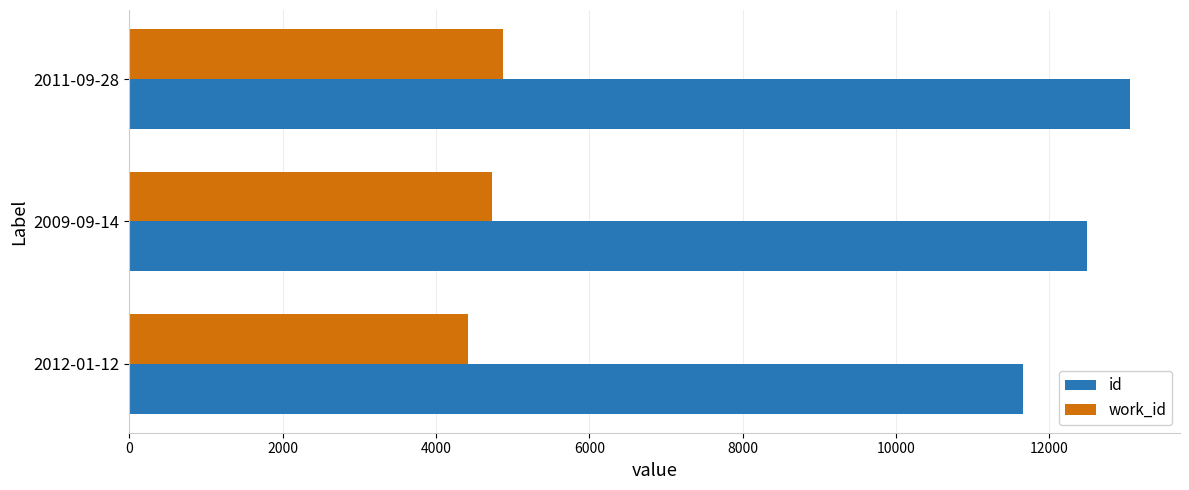

Which series has the widest spread of values?

id